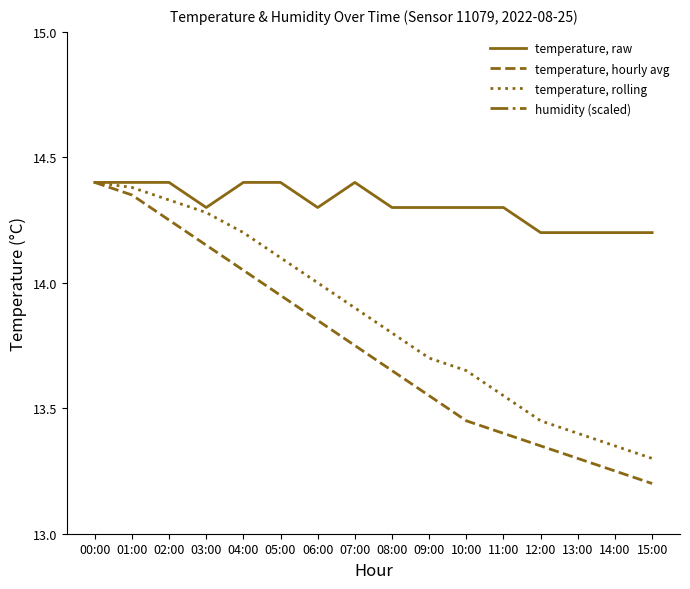

What position from the right is 08:00?

8